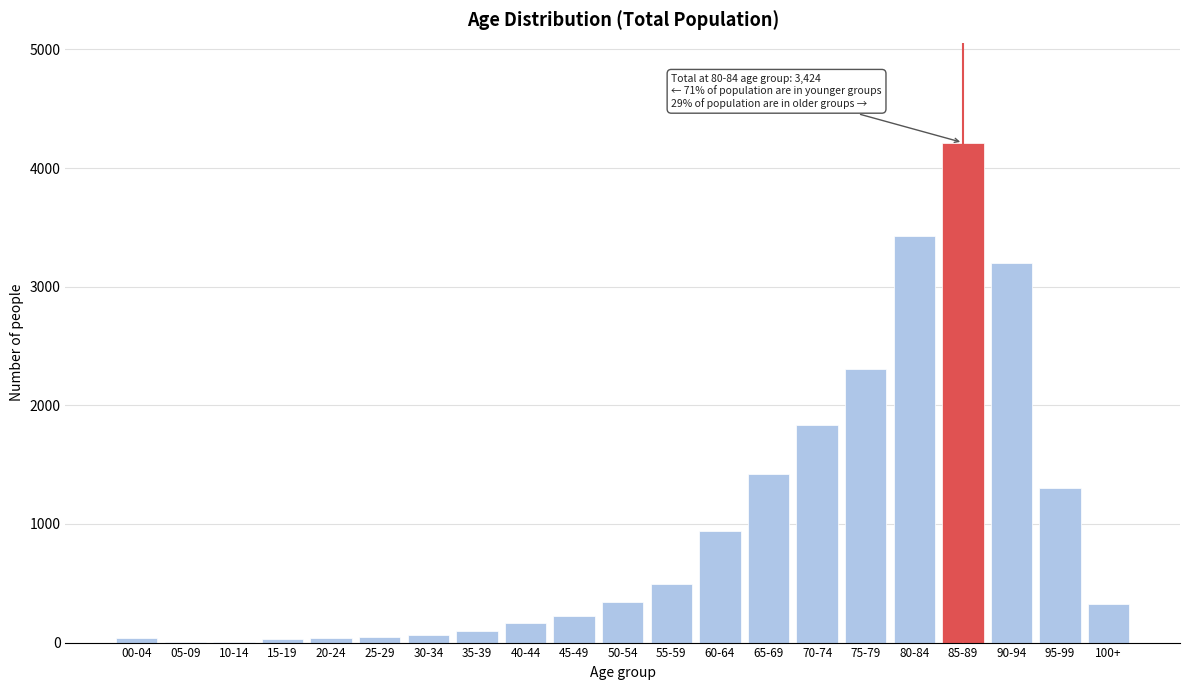

Which category has the highest value across all series?

85-89